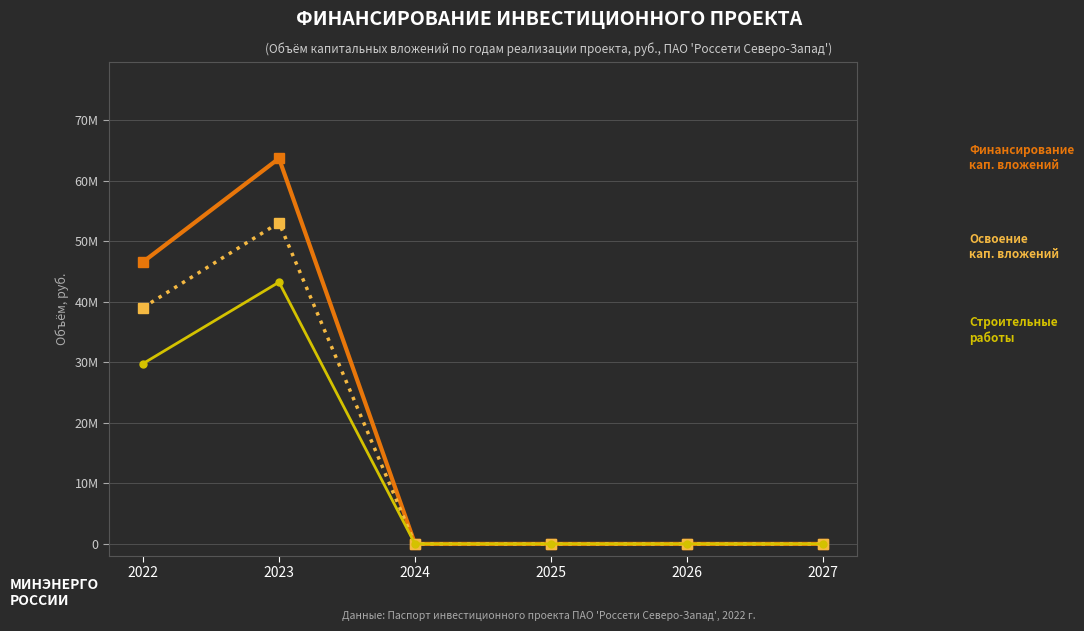

Which category has the highest value across all series?

2023